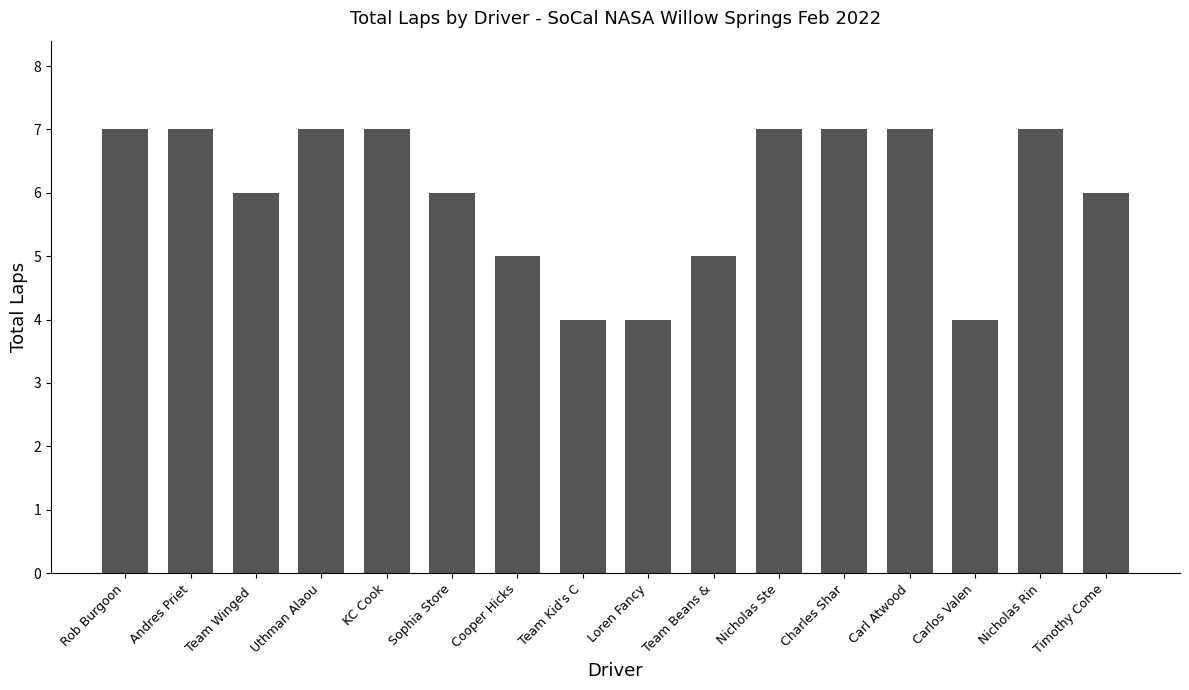

What is the label of the 14th bar from the left?

Carlos Valen